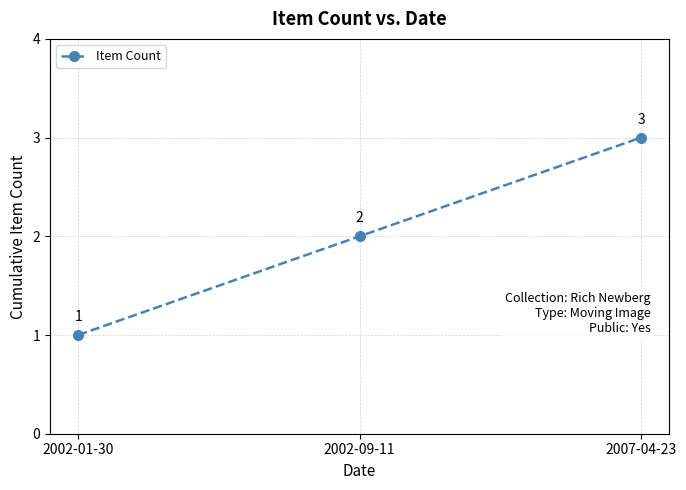

What is the sum of the values at 2002-09-11 and 2007-04-23?

5